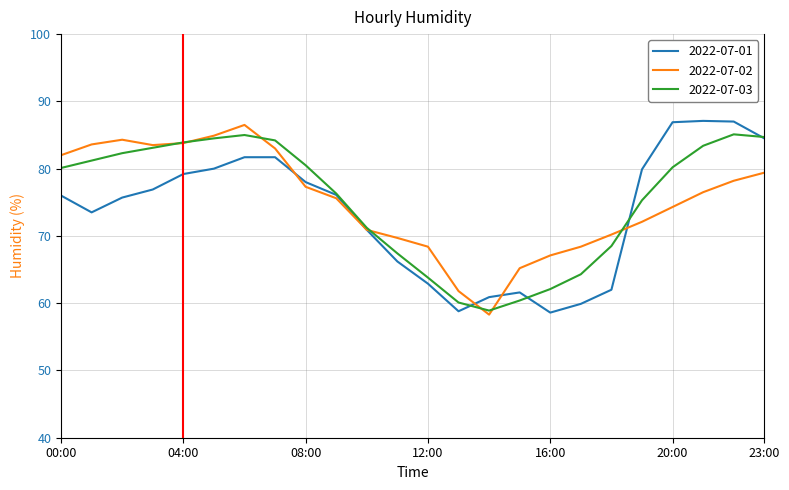

What is the lowest value of the 2022-07-01 series?

58.6